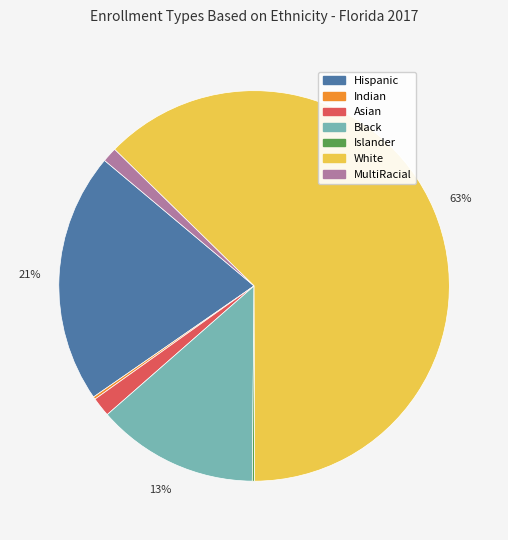

Between Black and White, which is larger?

White